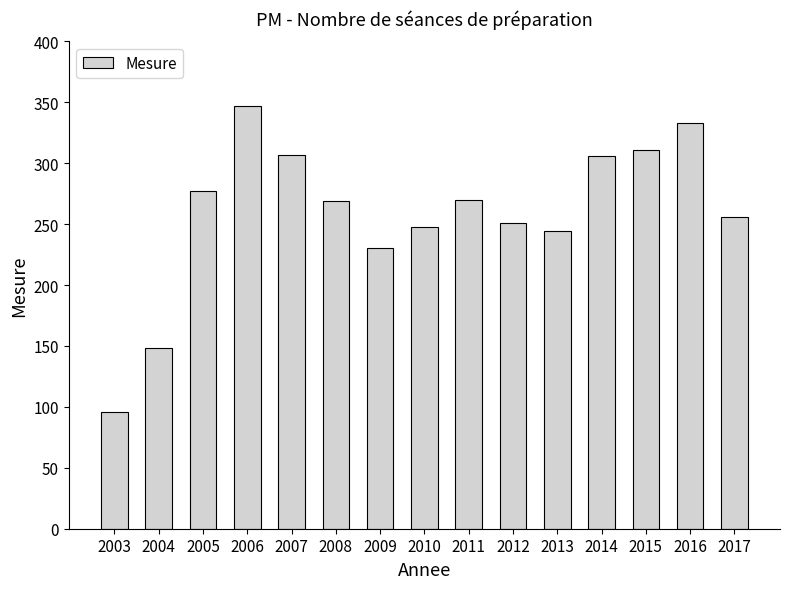

Where is the data nearest to the value 221?

2009